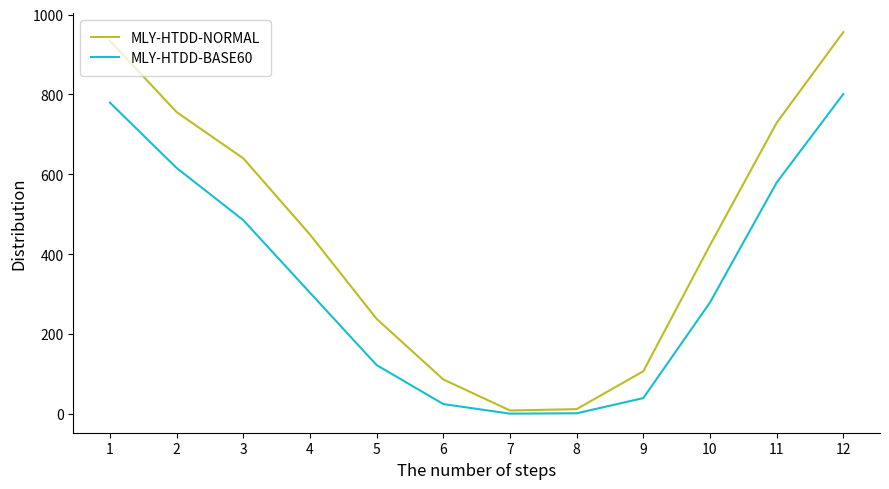

Which series has the widest spread of values?

MLY-HTDD-NORMAL